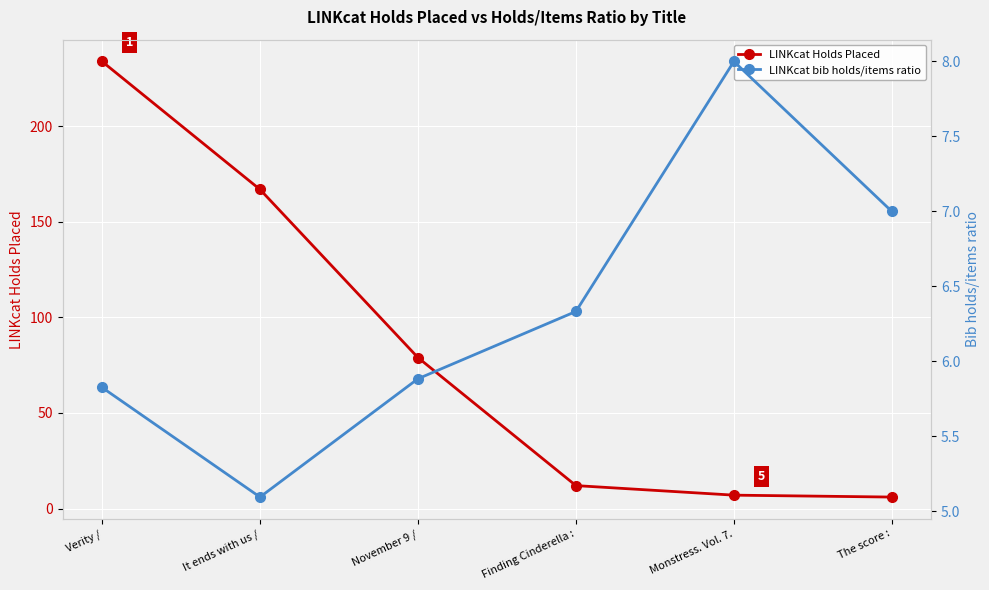

The LINKcat Holds Placed series shows 167.0 at It ends with us /. True or false?

True